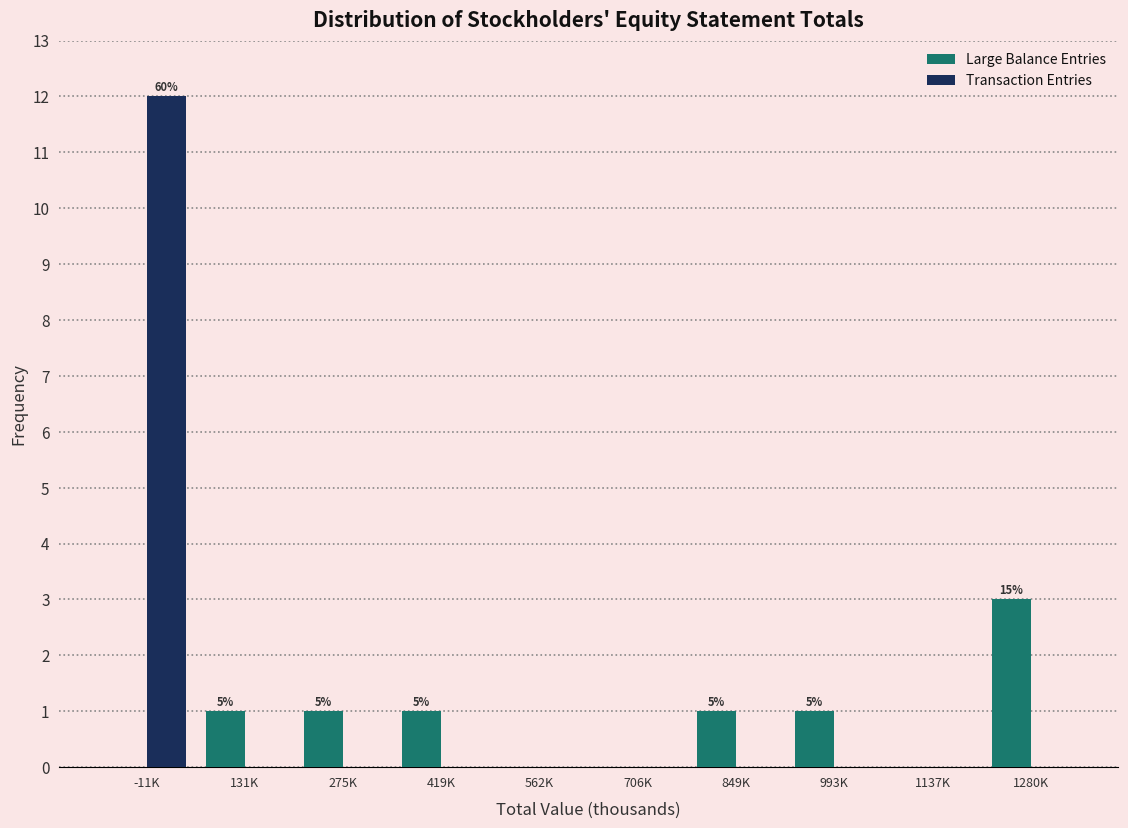

Reading left to right, list all the values displayed in this chart.

Large Balance Entries: -11K=0	131K=1	275K=1	419K=1	562K=0	706K=0	849K=1	993K=1	1137K=0	1280K=3
Transaction Entries: -11K=12	131K=0	275K=0	419K=0	562K=0	706K=0	849K=0	993K=0	1137K=0	1280K=0